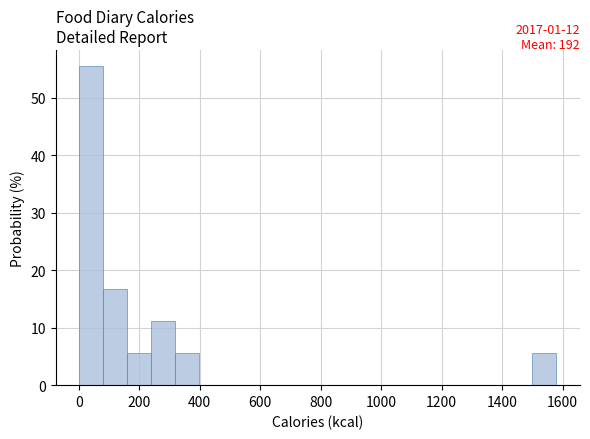

Read against the x-axis, roughly where is the centre of the tallest bar?

40